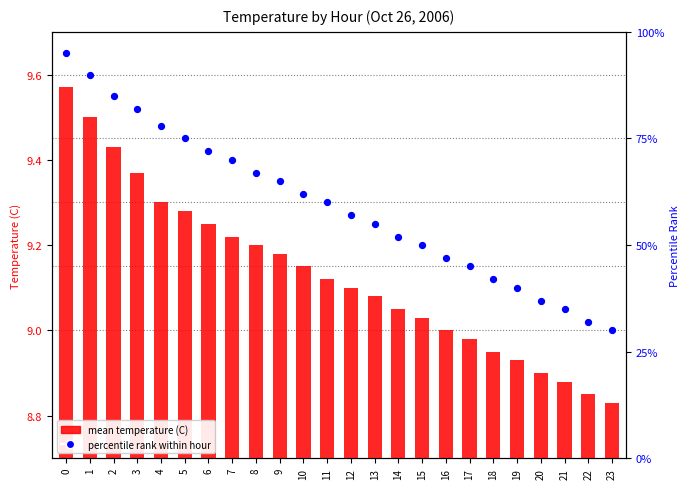

Which series has the widest spread of Y values?

percentile rank within hour